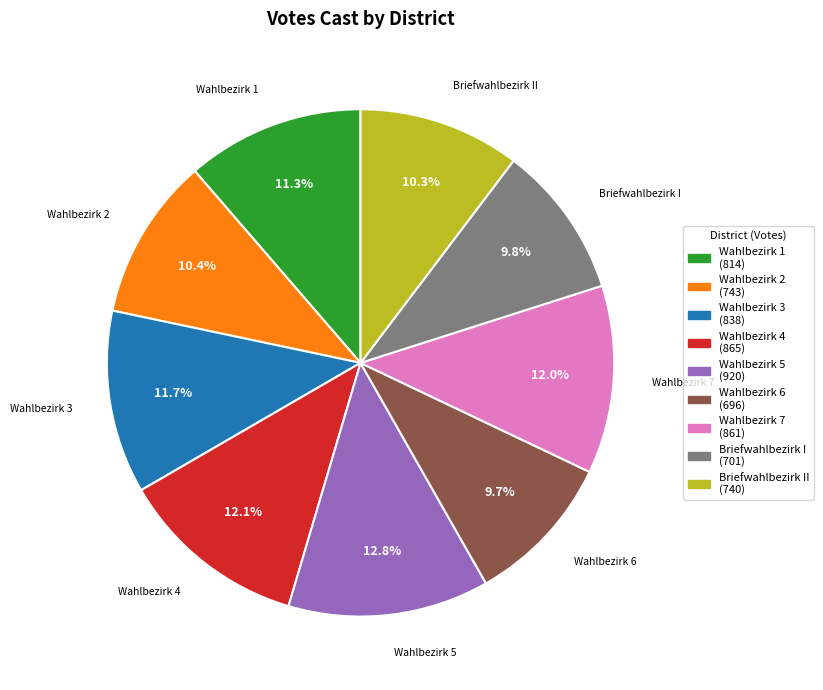

Is there a majority slice in this chart?

No